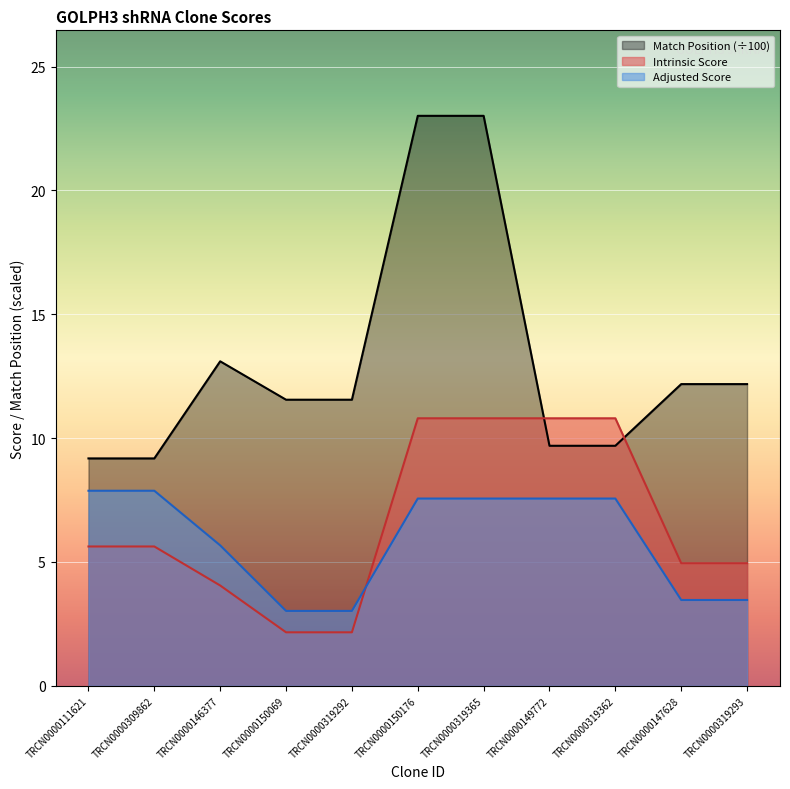

At how many categories does at least one series exceed 7?

11